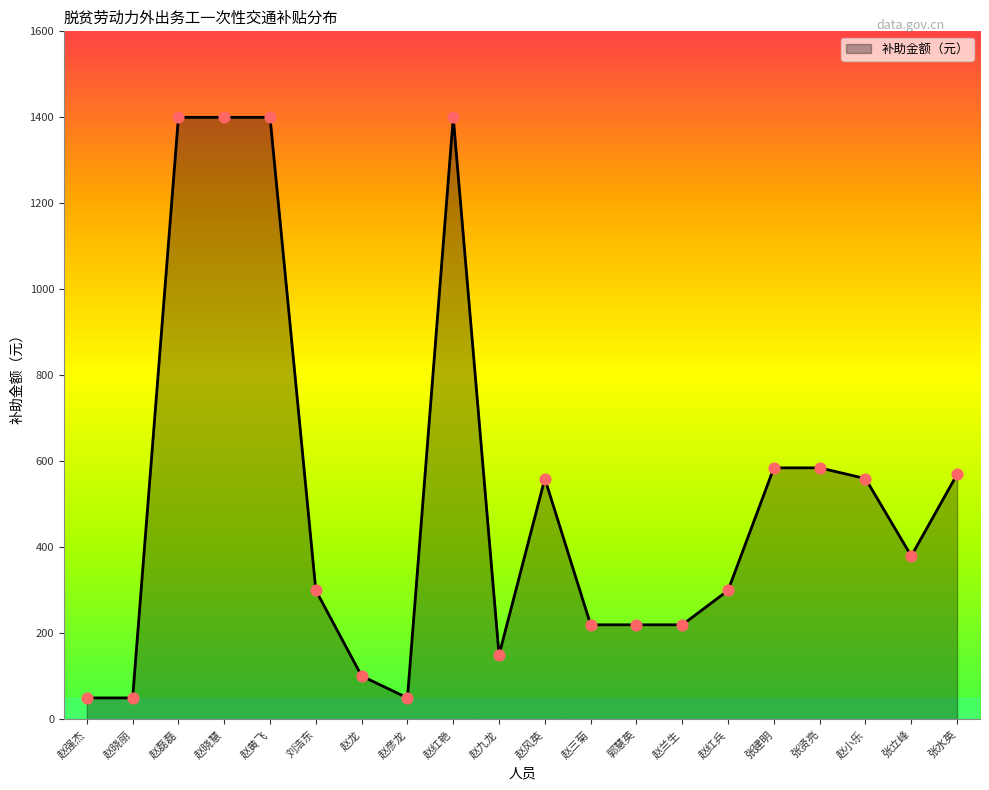

What is the change in value from 赵黄飞 to 赵三菊?

-1180